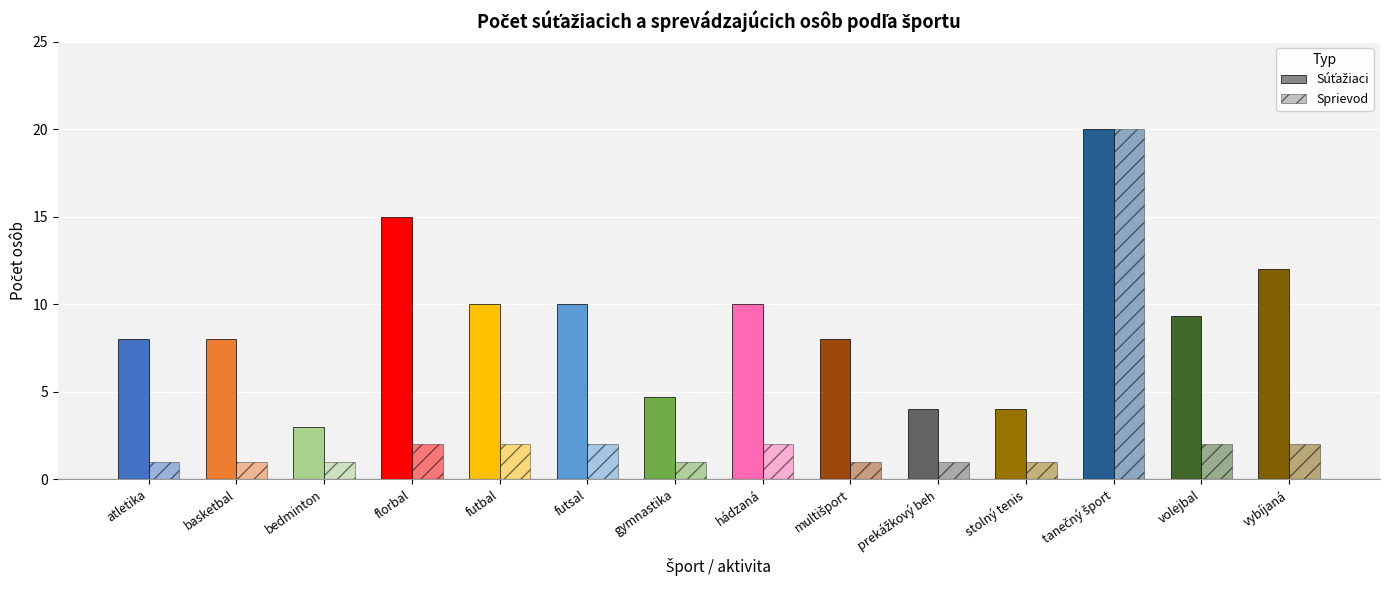

How many bars are there in each group?

2